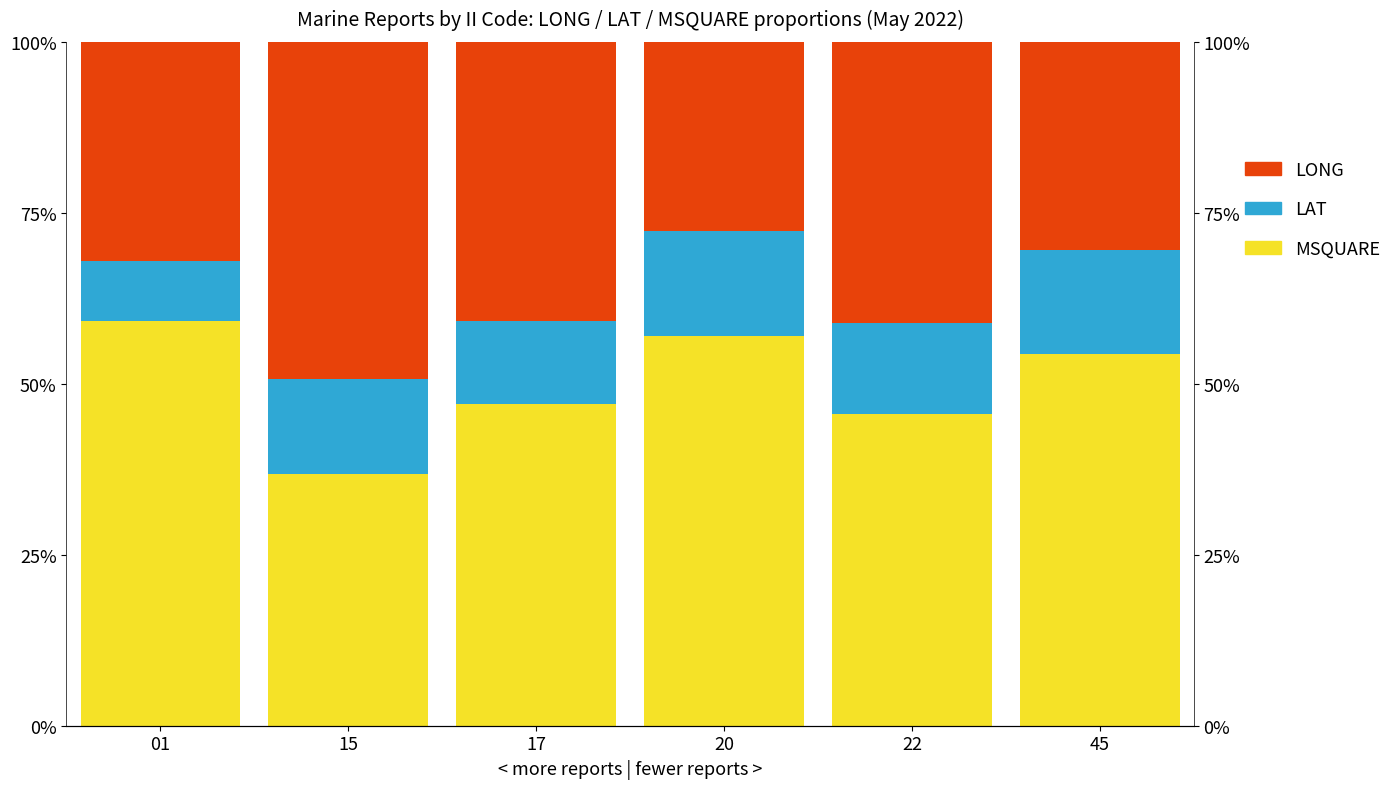

Rank the series by their average value, from lowest to highest.

LAT, LONG, MSQUARE